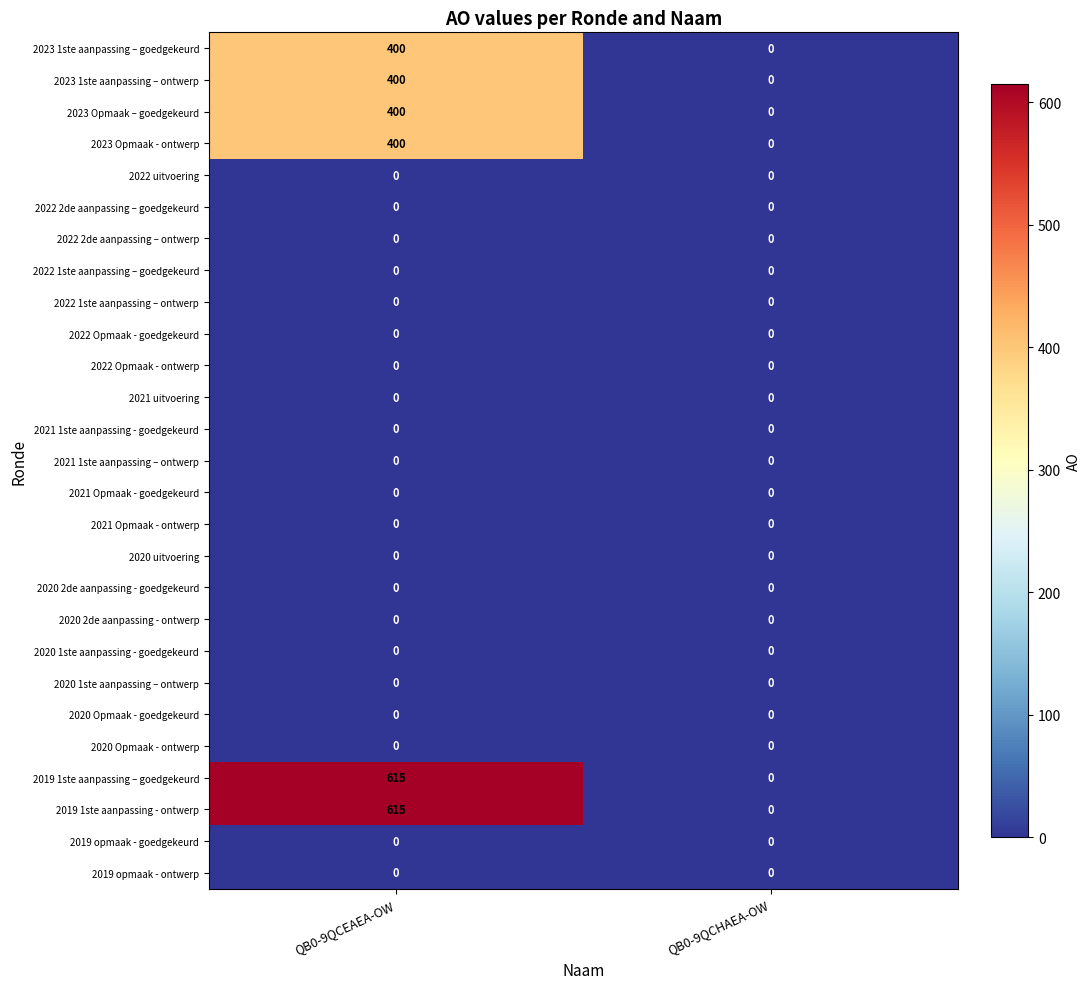

Is it true that 2022 1ste aanpassing – goedgekeurd equals 0 at QB0-9QCEAEA-OW?

True